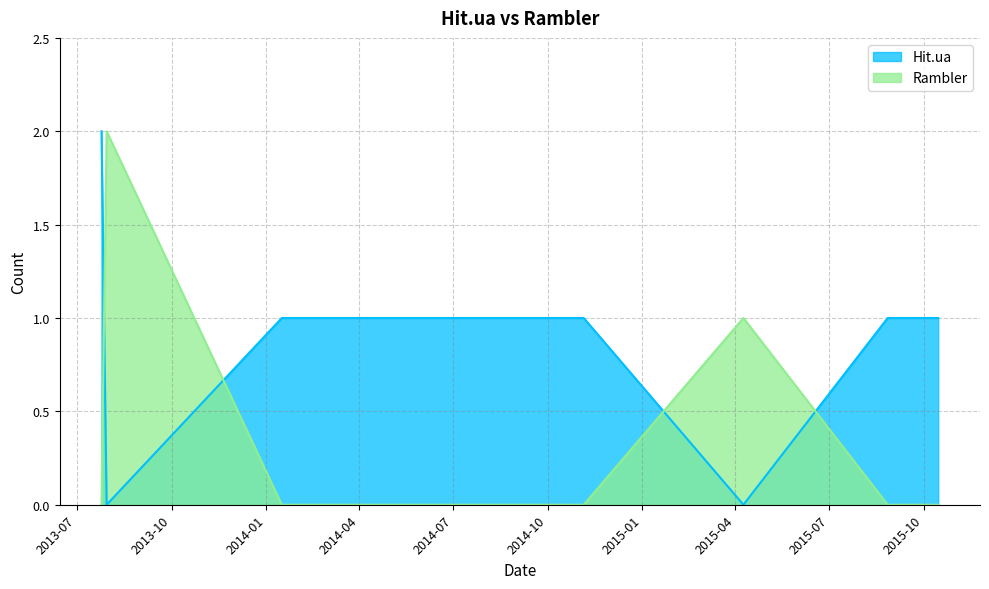

Is the value of Hit.ua at 2014-11-05 greater than the value of Rambler at 2015-08-27?

Yes